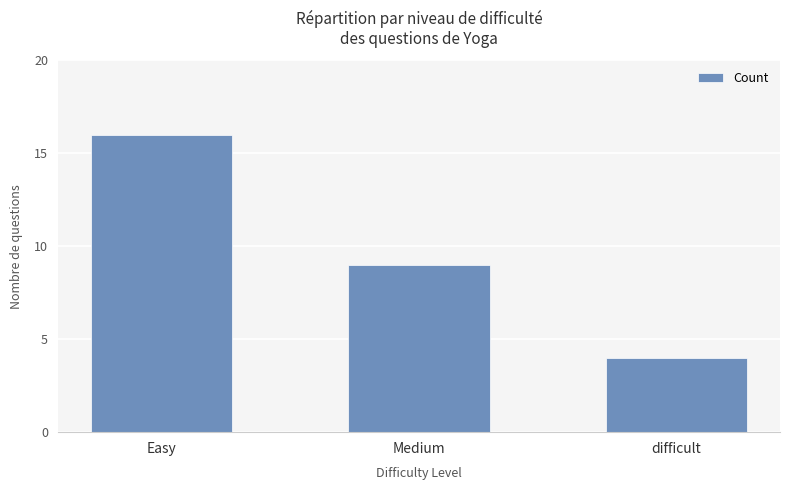

True or false: the data shows 6 at difficult.

False